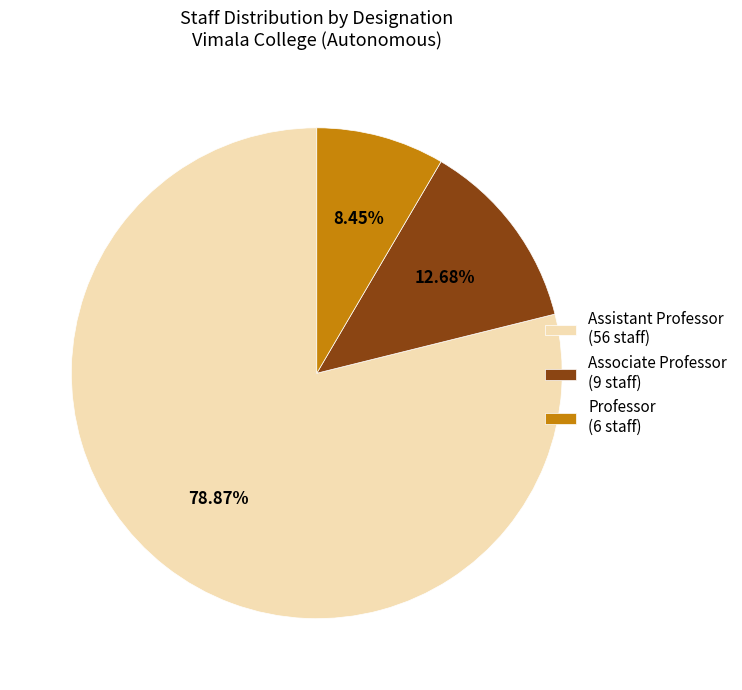

What percentage is the Professor slice, to the nearest percent?

8%